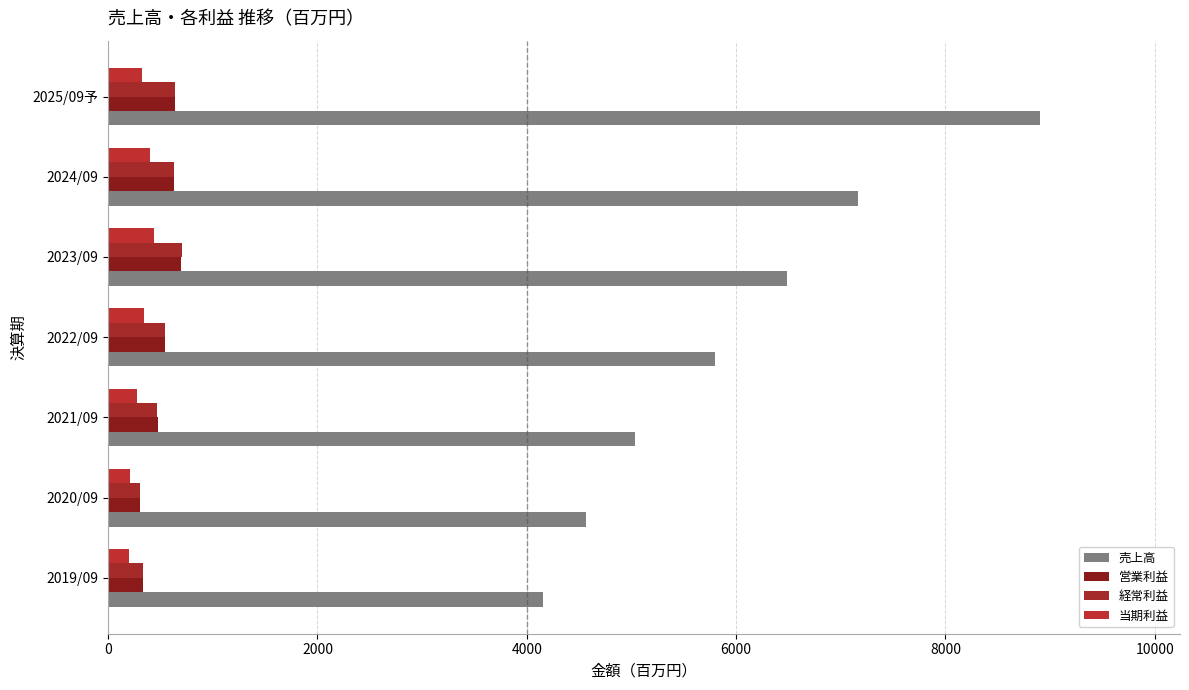

How many categories are shown in the chart?

7